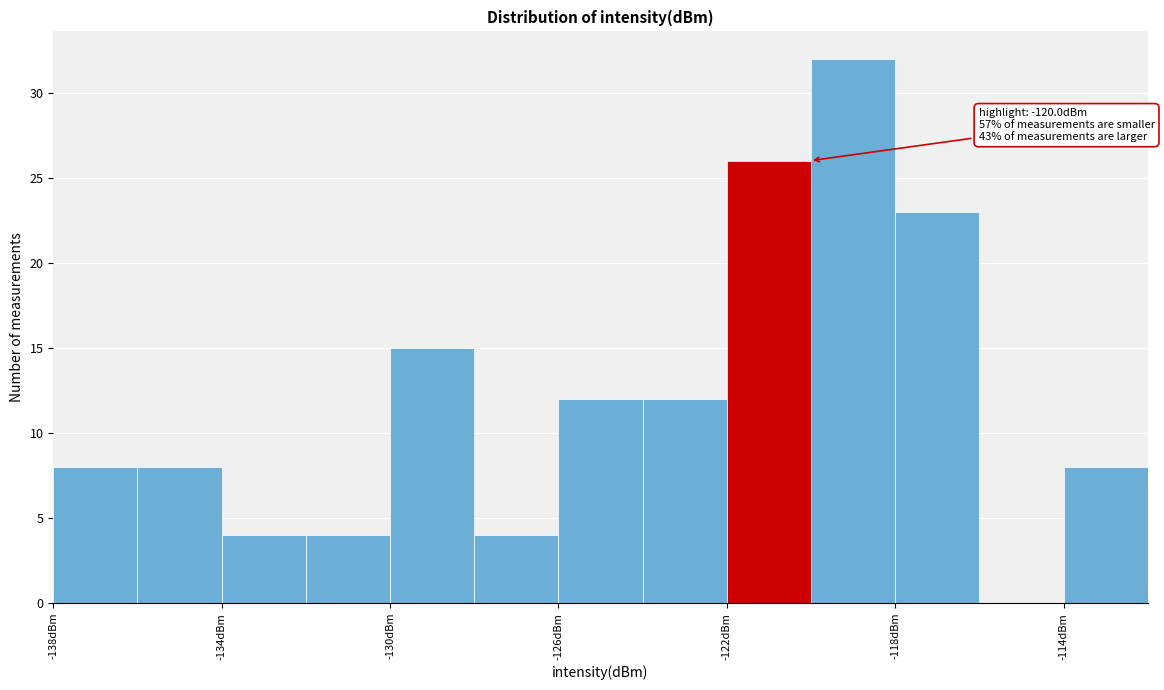

Over which range of the x-axis is the bar tallest?

-120 to -118